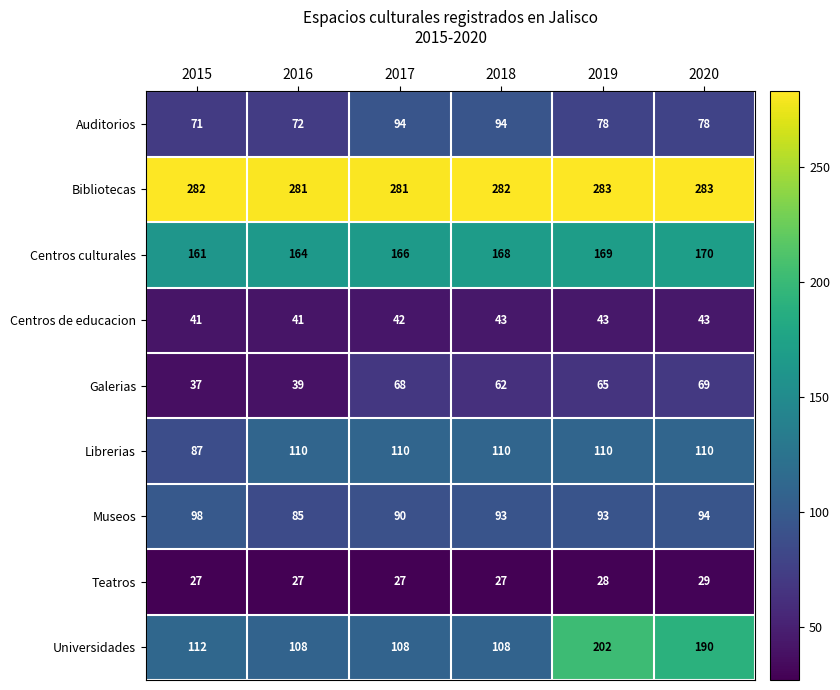

What is the smallest value displayed?

27